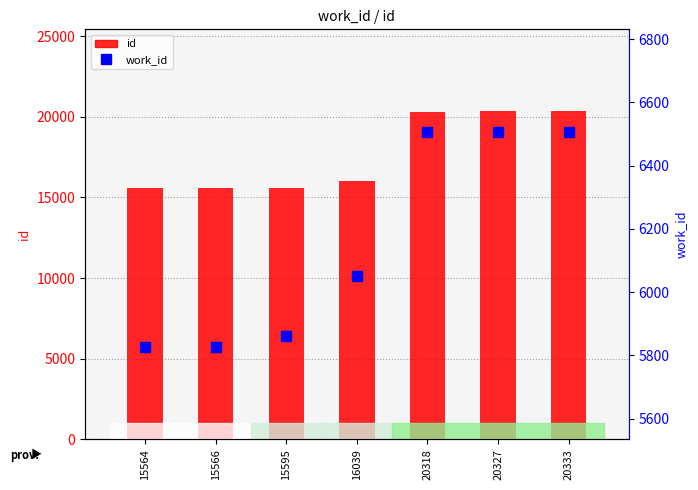

What is the value of the work_id bar at the 7th from the left?

6506